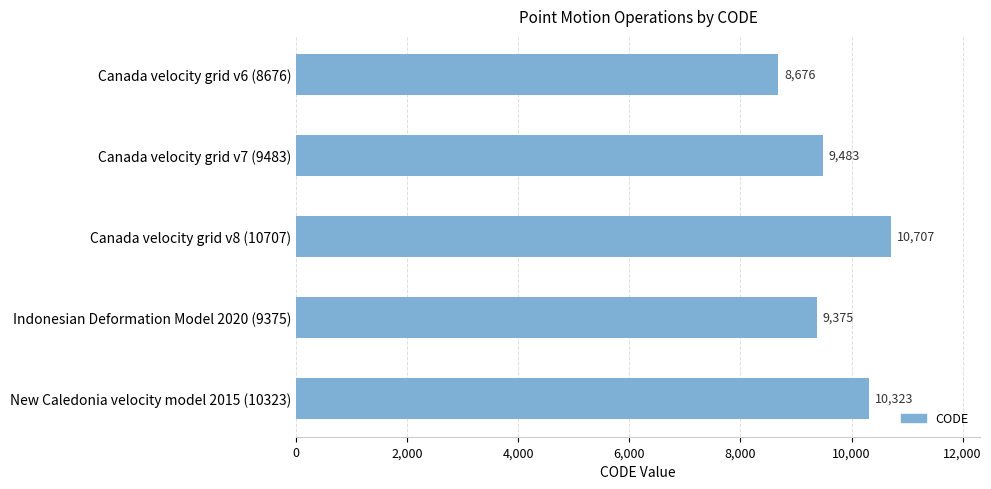

How many bars are there in total?

5